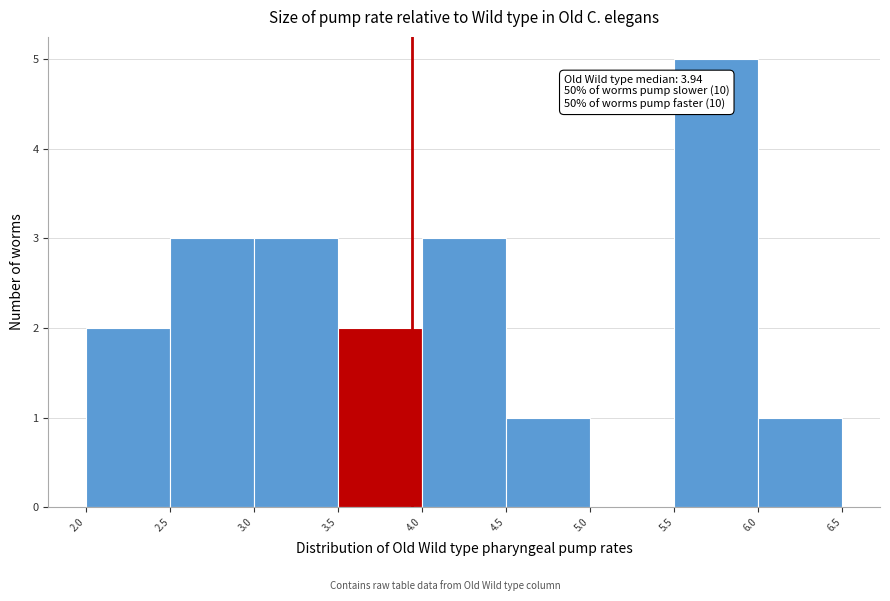

Over which range of the x-axis is the bar tallest?

5.5 to 6.0